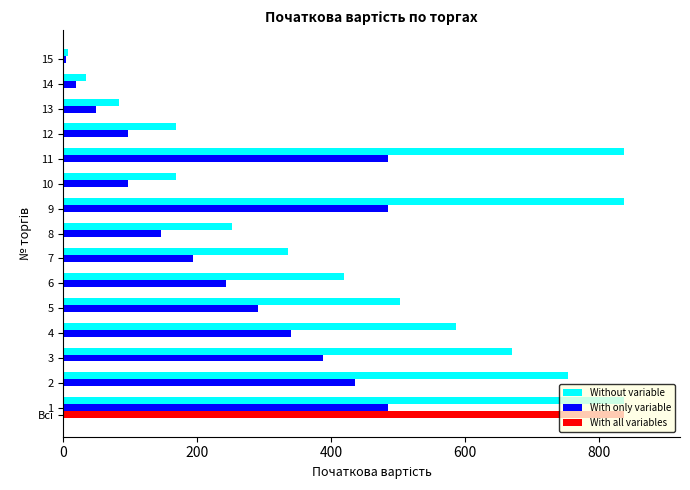

At which label is Without variable closest to 422?

6